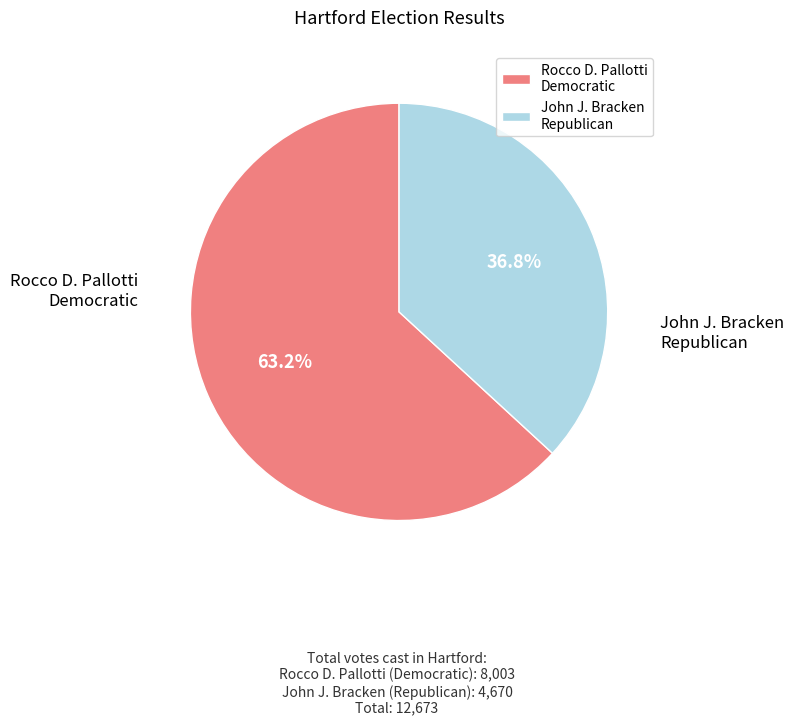

How many segments does this pie chart have?

2